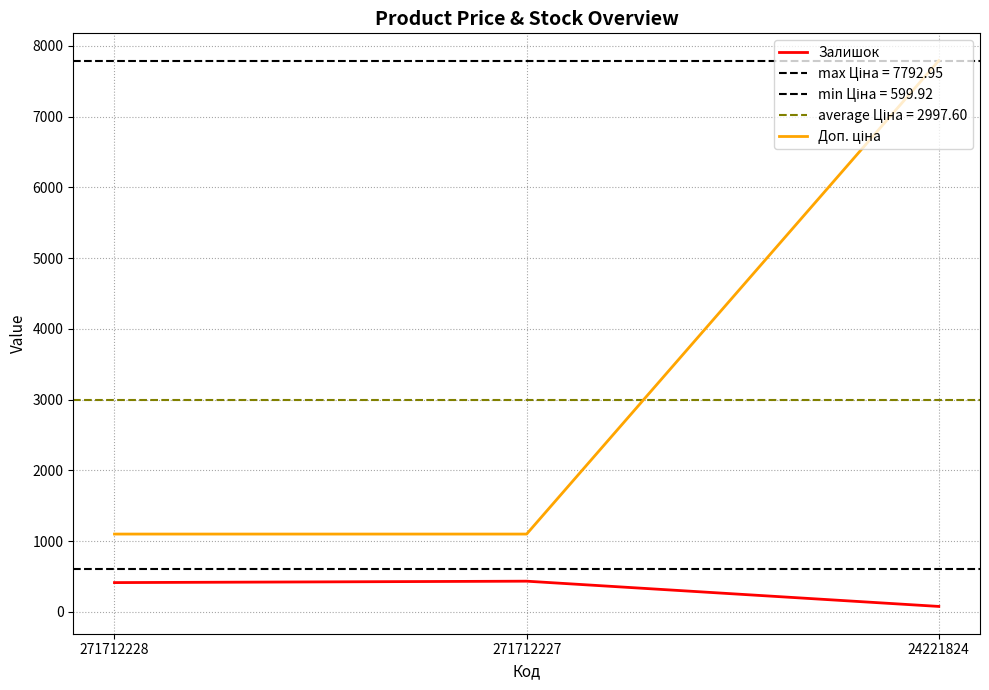

Which has a higher value, 271712227 or 24221824?

271712227